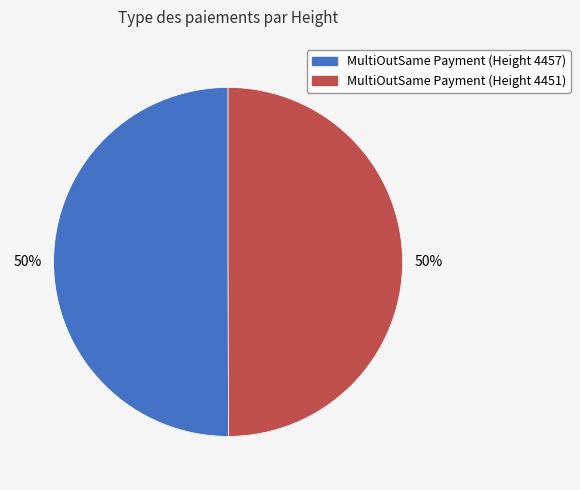

To the nearest percent, what is the average slice percentage?

50%